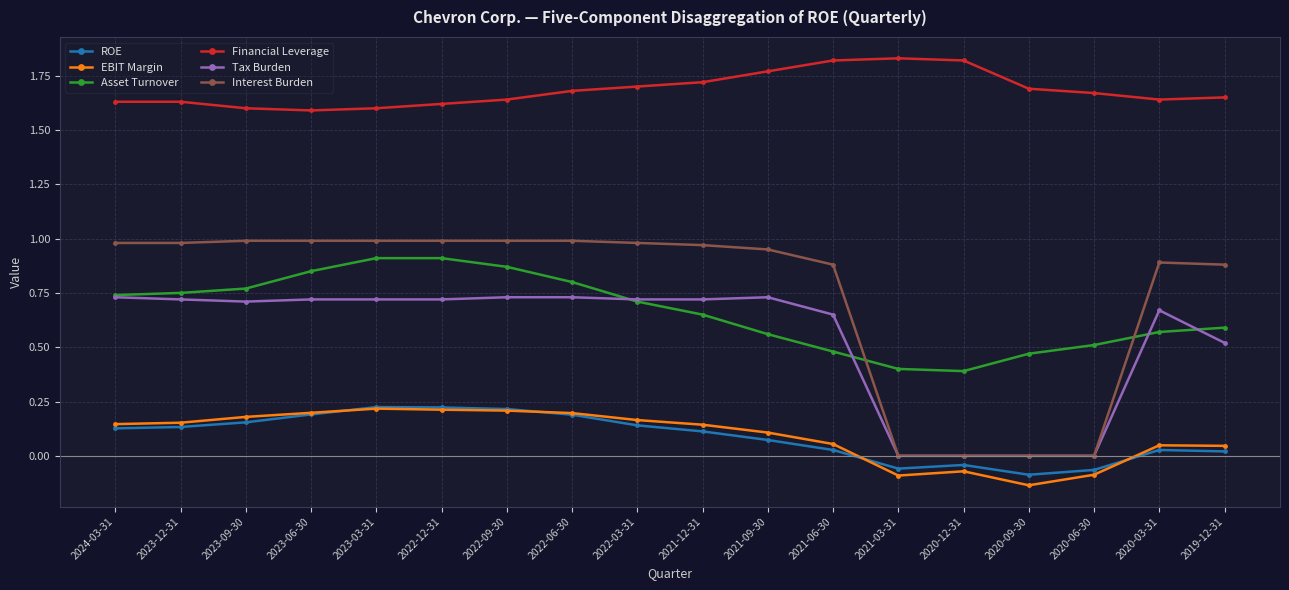

True or false: Financial Leverage and Interest Burden intersect in this chart.

False